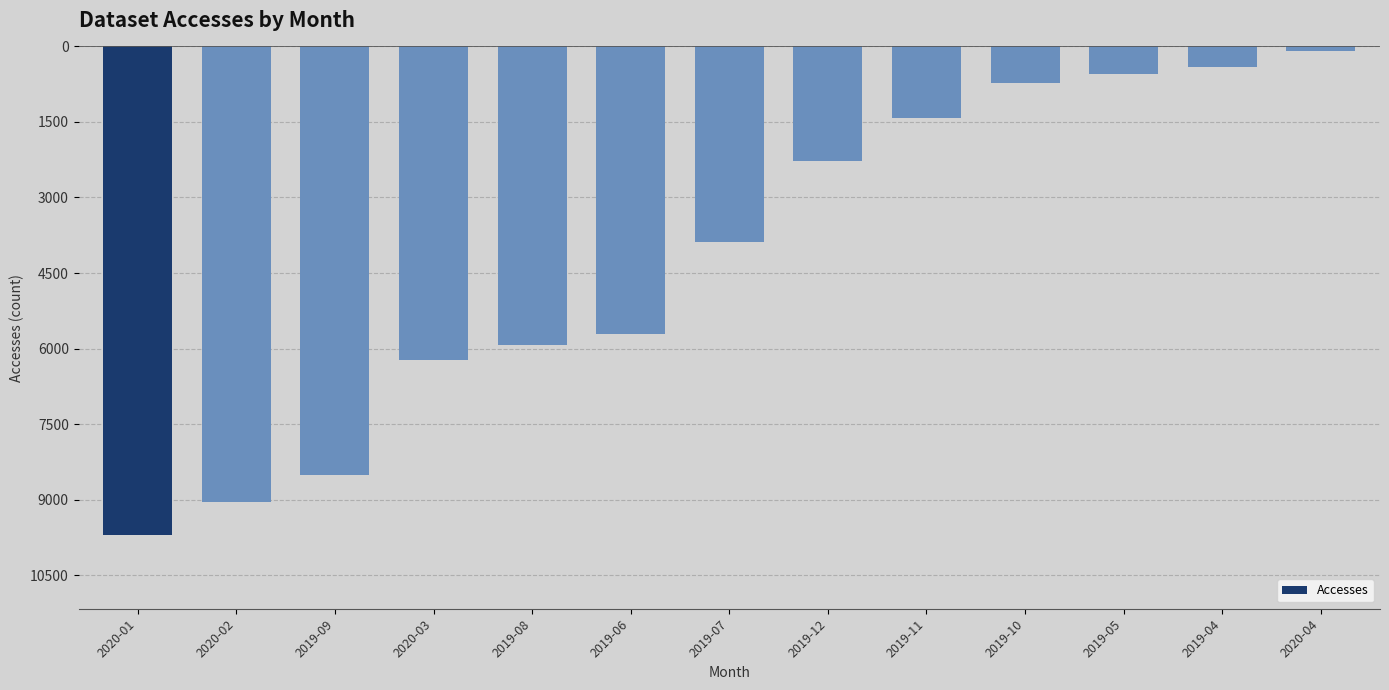

Which category has the lowest value across all series?

2020-01